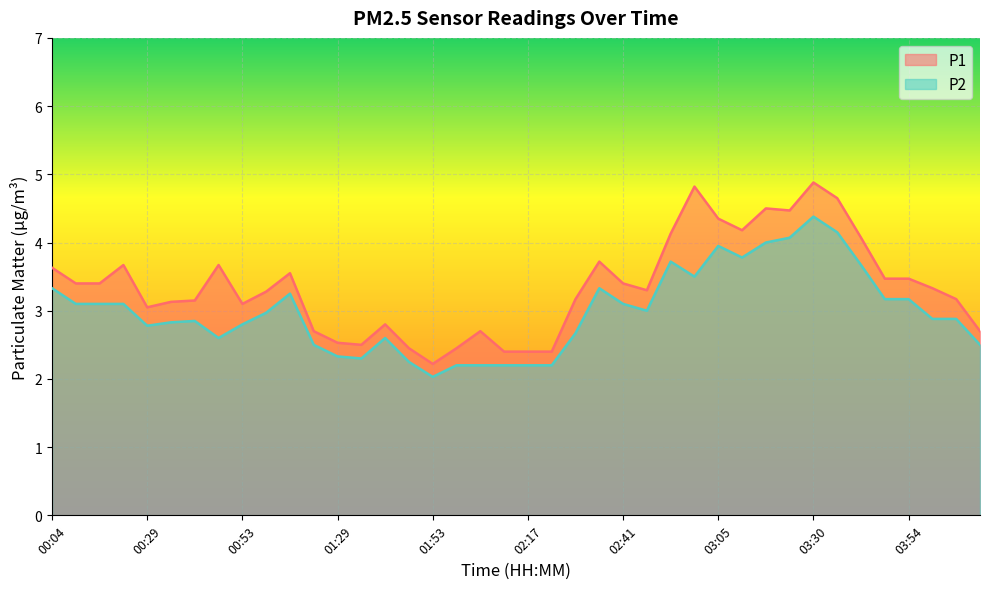

List the labels in order of P1 value, largest first.

03:30, 02:59, 03:36, 03:18, 03:24, 03:05, 03:12, 02:53, 03:42, 02:35, 00:23, 00:47, 00:04, 01:05, 03:48, 03:54, 00:10, 00:16, 02:41, 04:00, 02:47, 00:59, 02:29, 04:06, 00:41, 00:35, 00:53, 00:29, 01:41, 01:17, 02:05, 04:12, 01:29, 01:35, 01:47, 01:59, 02:11, 02:17, 02:23, 01:53